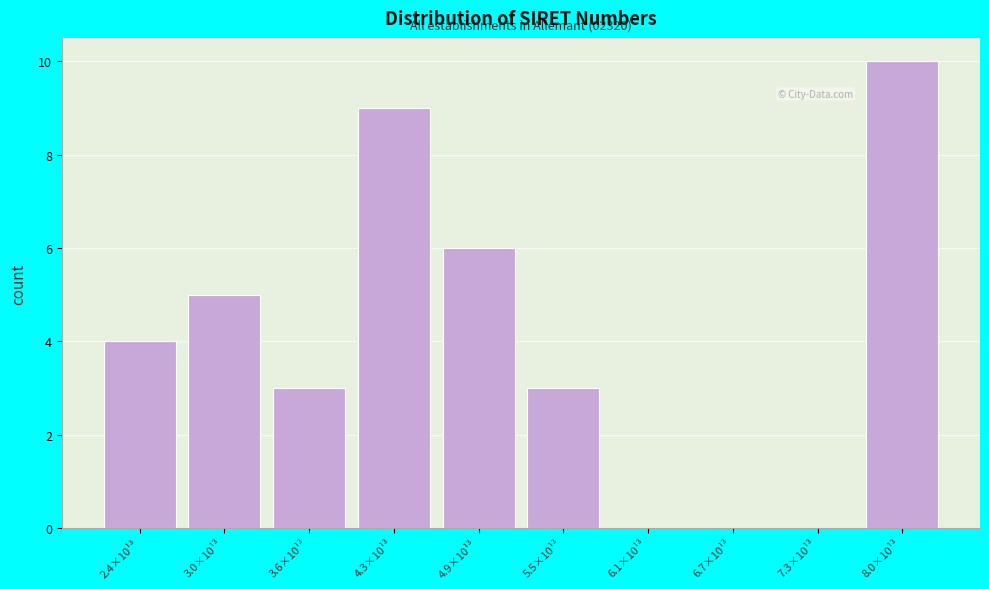

Reading left to right, extract all data points from this chart.

2.4×10¹³=4	3.0×10¹³=5	3.6×10¹³=3	4.3×10¹³=9	4.9×10¹³=6	5.5×10¹³=3	6.1×10¹³=0	6.7×10¹³=0	7.3×10¹³=0	8.0×10¹³=10